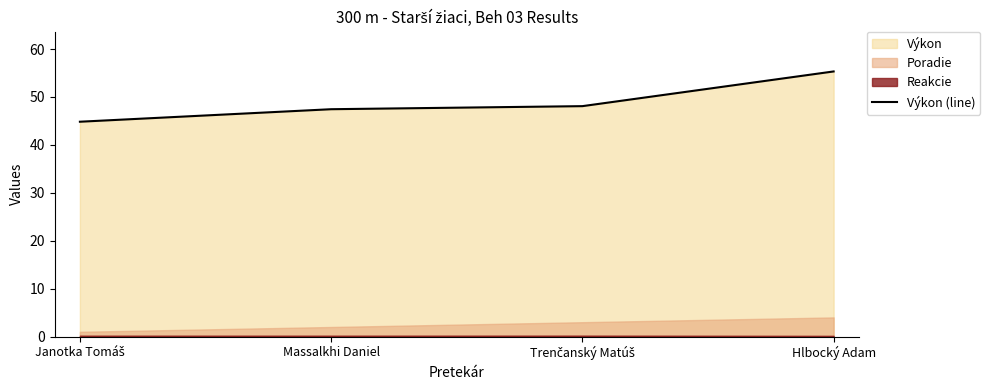

Rank the categories by value from highest to lowest.

Hlbocký Adam, Trenčanský Matúš, Massalkhi Daniel, Janotka Tomáš